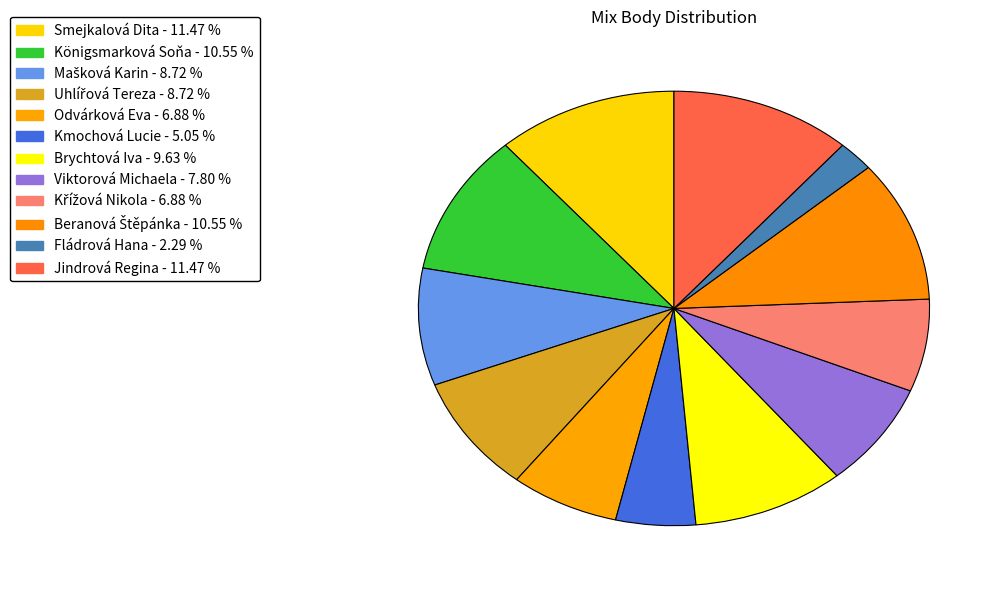

Count the number of slices in the pie.

12